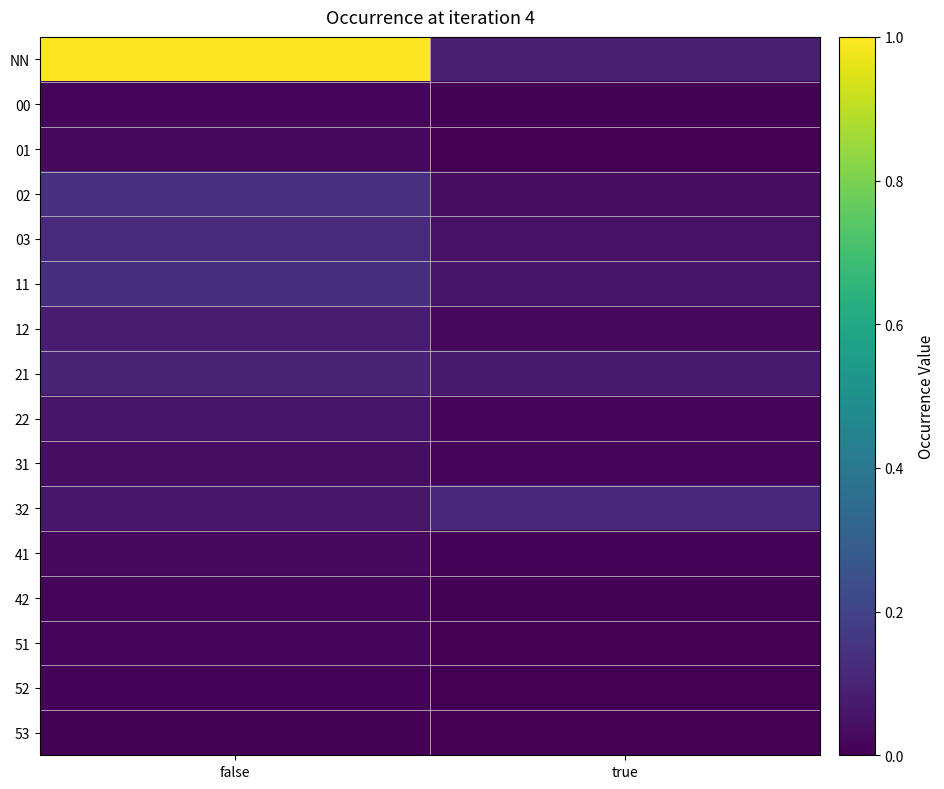

List the series in order of their peak value, highest first.

NN, 02, 11, 03, 32, 21, 12, 22, 31, 01, 41, 42, 00, 51, 52, 53